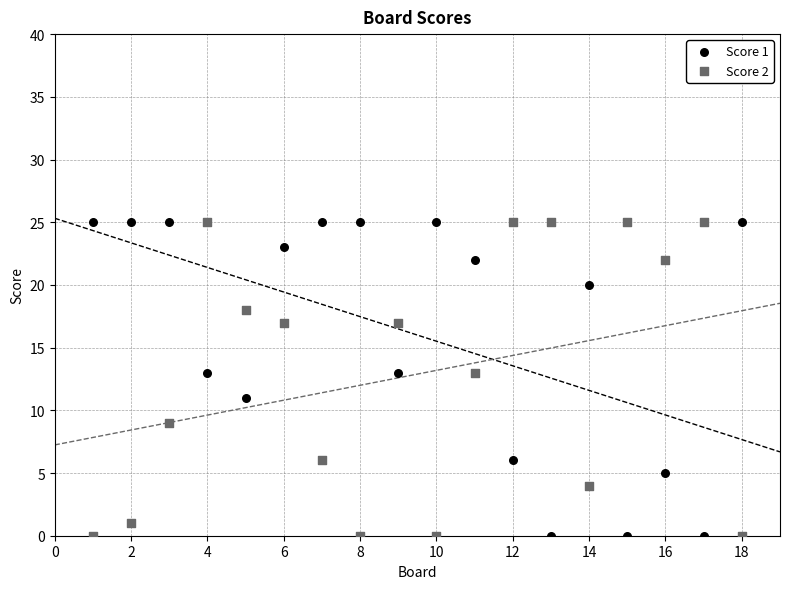

Across all data points, what is the range of Y values (max minus min)?

25